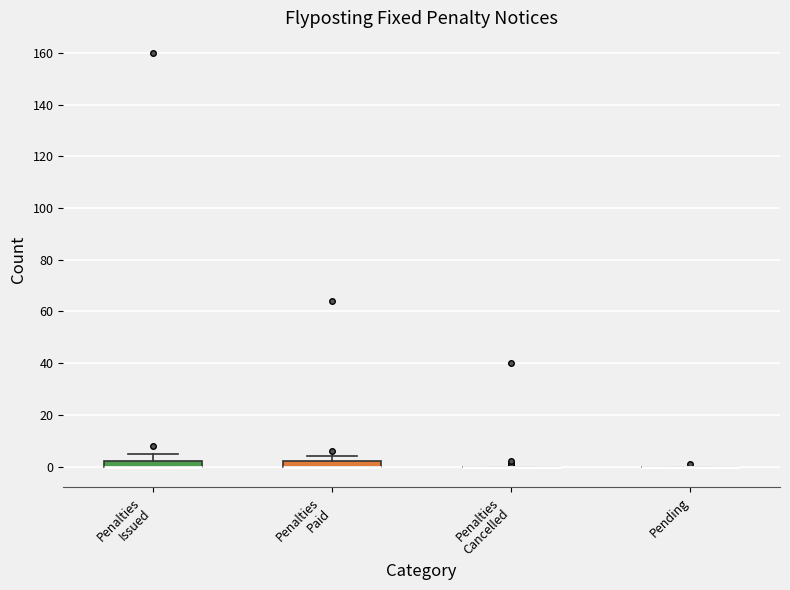

Where is the upper edge of the box for Penalties Issued on the y-axis? The values are not printed on the chart, so give them approximately, as read against the axis.

2